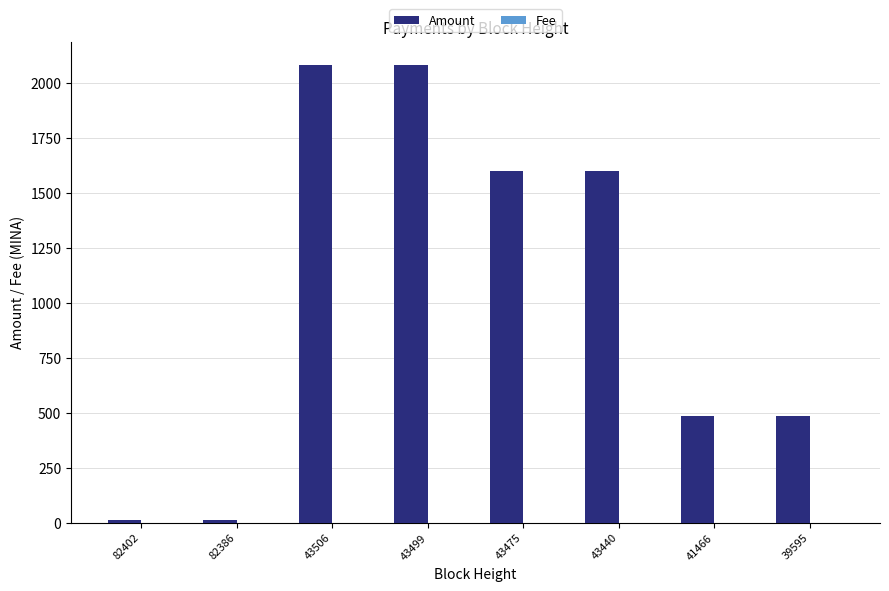

What is the sum of the Amount values at 43475 and 43499?

3679.4